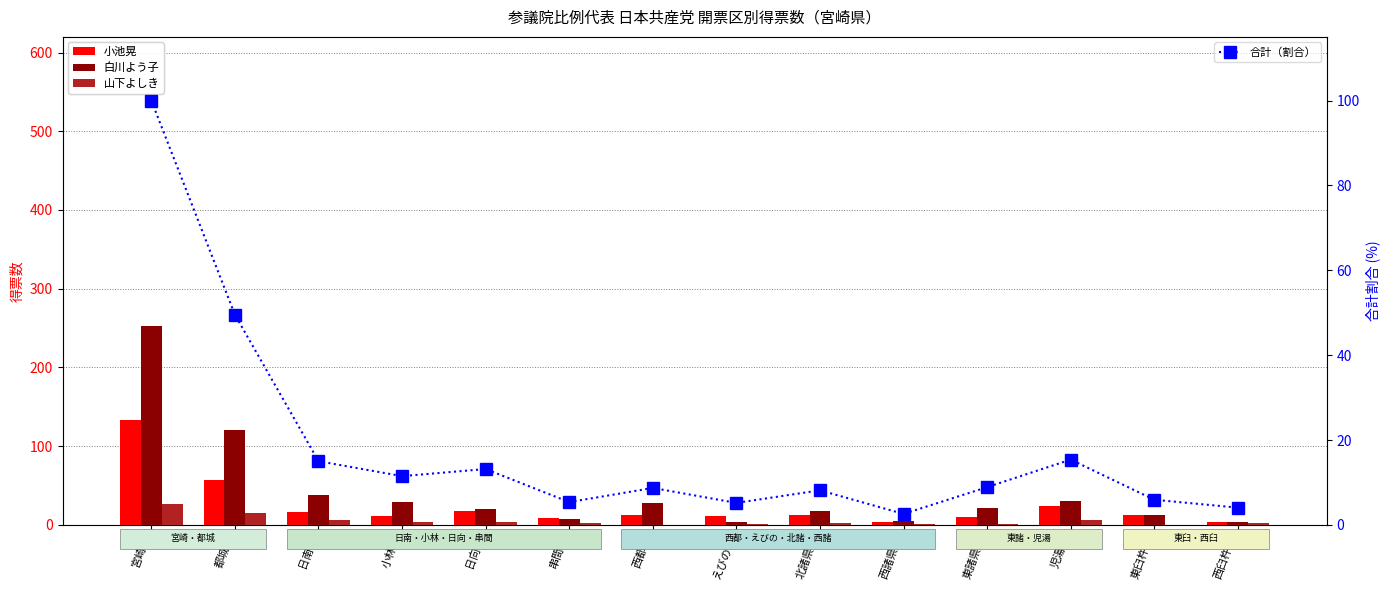

How many values in 山下よしき are above zero?

12